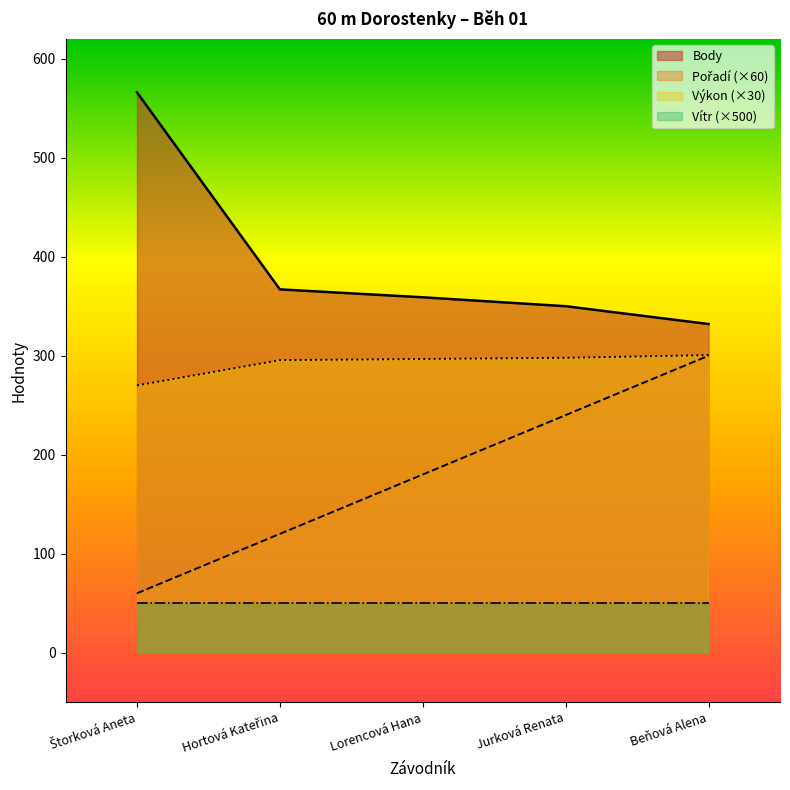

The Pořadí series shows 120.0 at Hortová Kateřina. True or false?

True